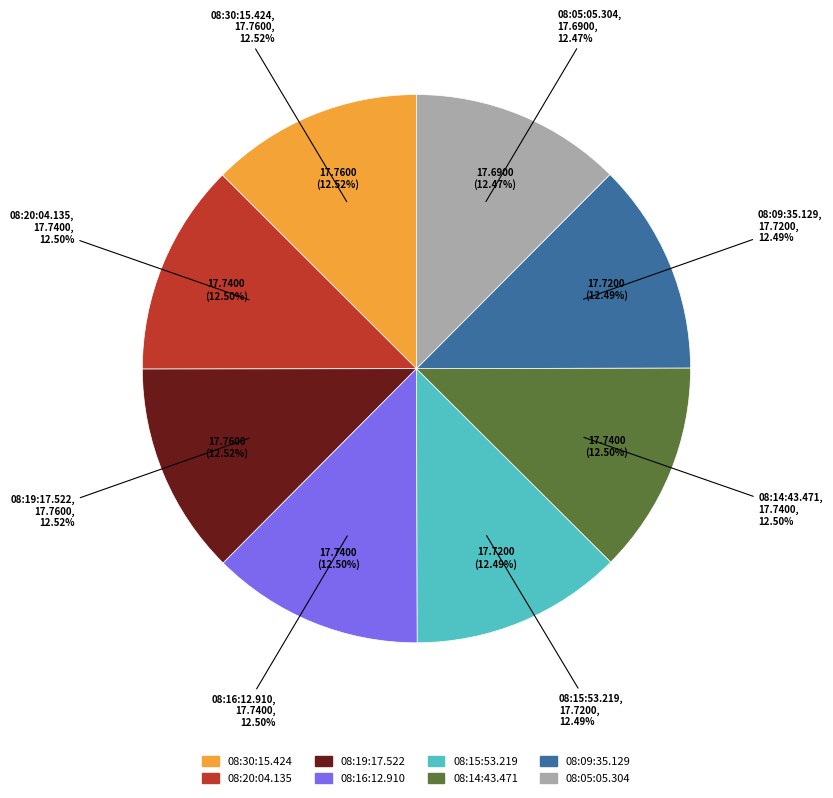

Count the number of slices in the pie.

8